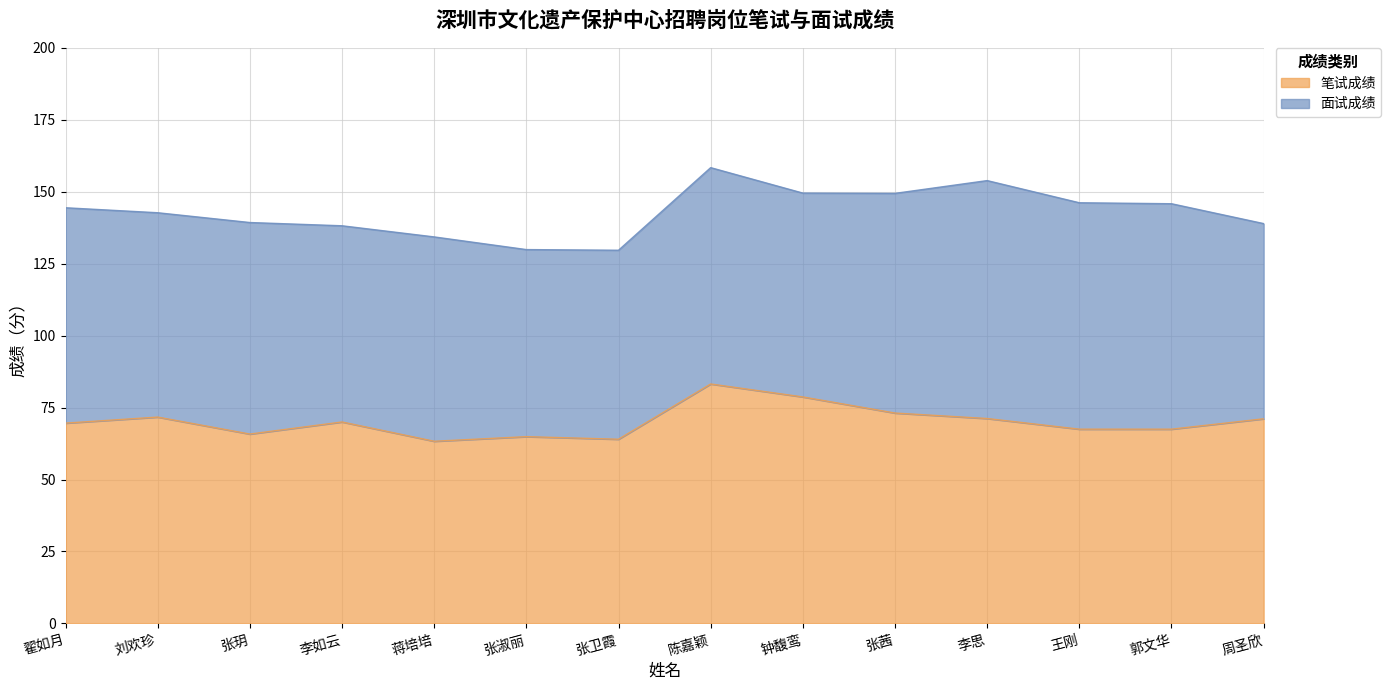

How many points are higher than both their immediate neighbors (excluding endpoints)?

4